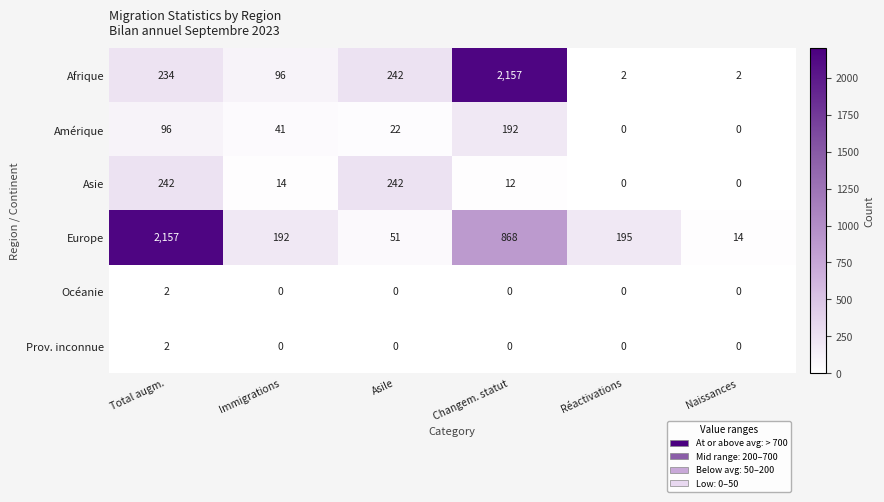

What is the total value across all series at Asile?

557